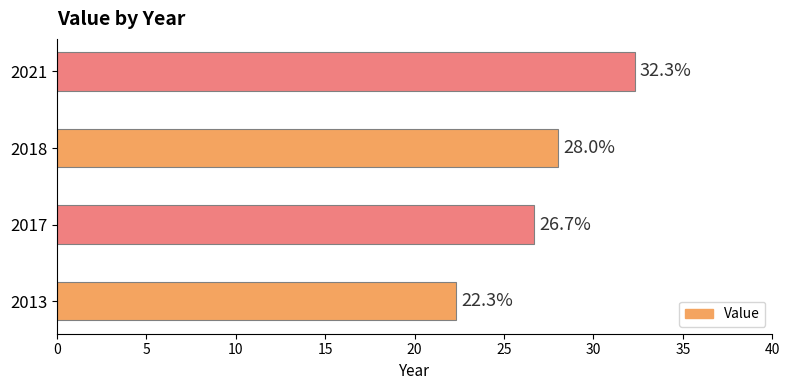

Are the bars horizontal?

Yes